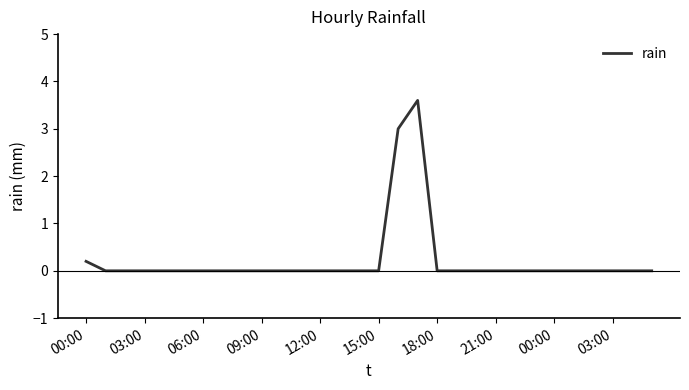

What is the maximum value shown in the chart?

3.6